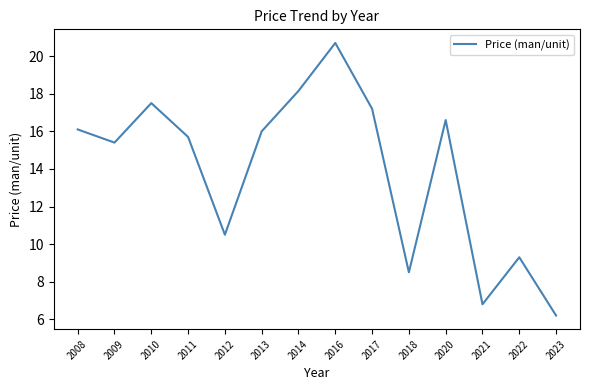

What is the difference between the values at 2018 and 2010?

9.0